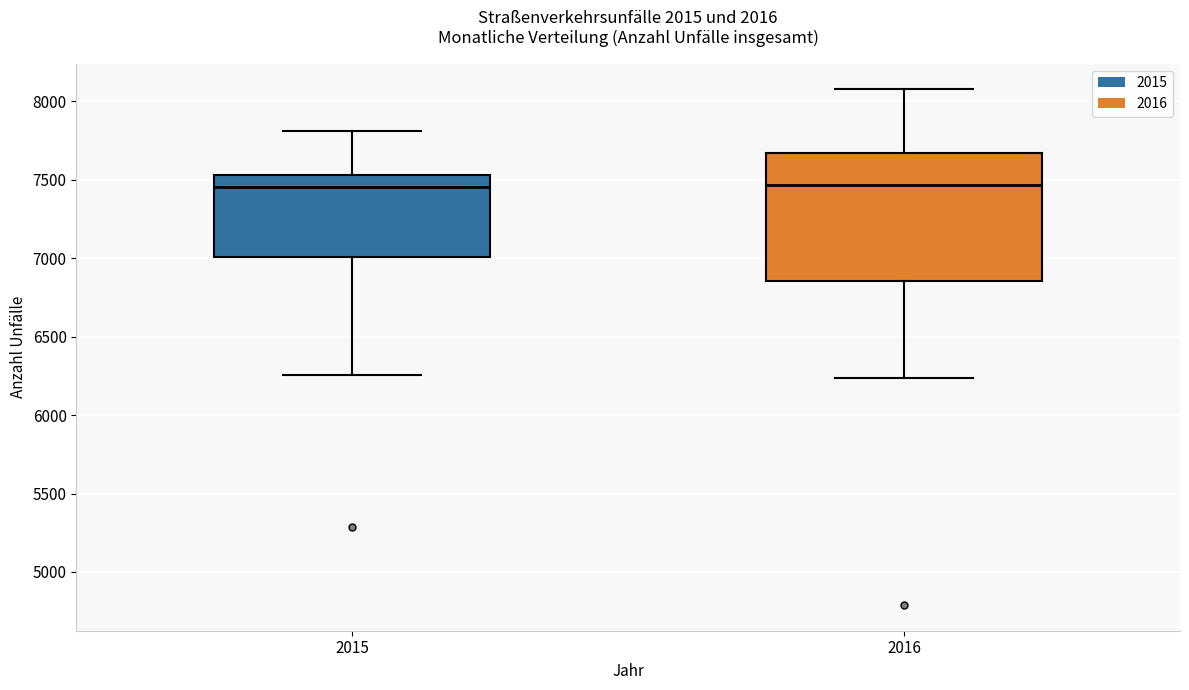

Reading left to right, read every box against the y-axis: the position of its median line, the range the box covers, and the ends of its whiskers. The values are not printed on the chart, so give them approximately, as read against the axis.

2015: median 7450, box 7000 to 7550, whiskers 6250 to 7800
2016: median 7450, box 6850 to 7650, whiskers 6250 to 8050